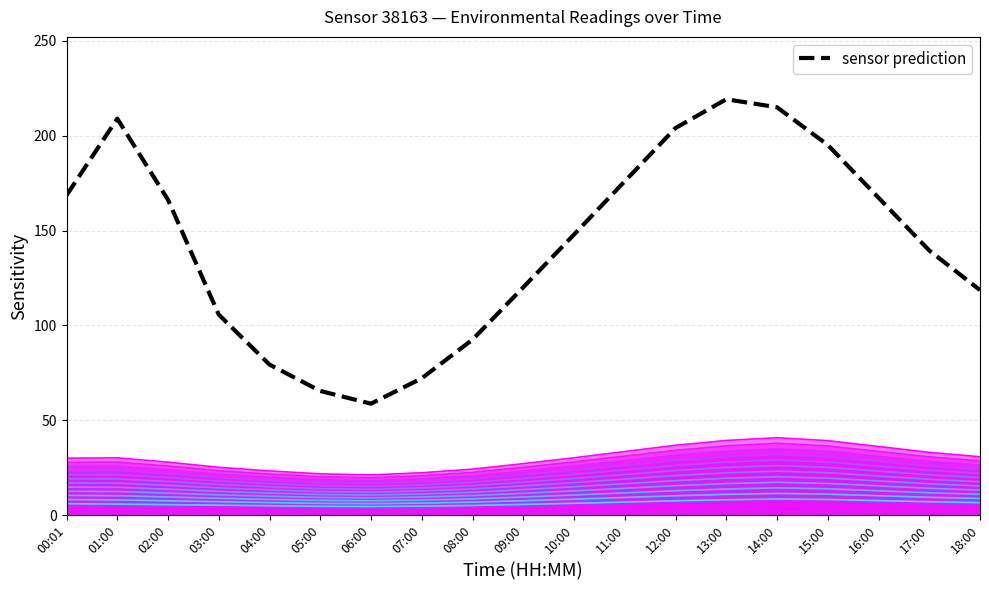

What is the difference between the maximum and minimum values in the temperature series?

4.0